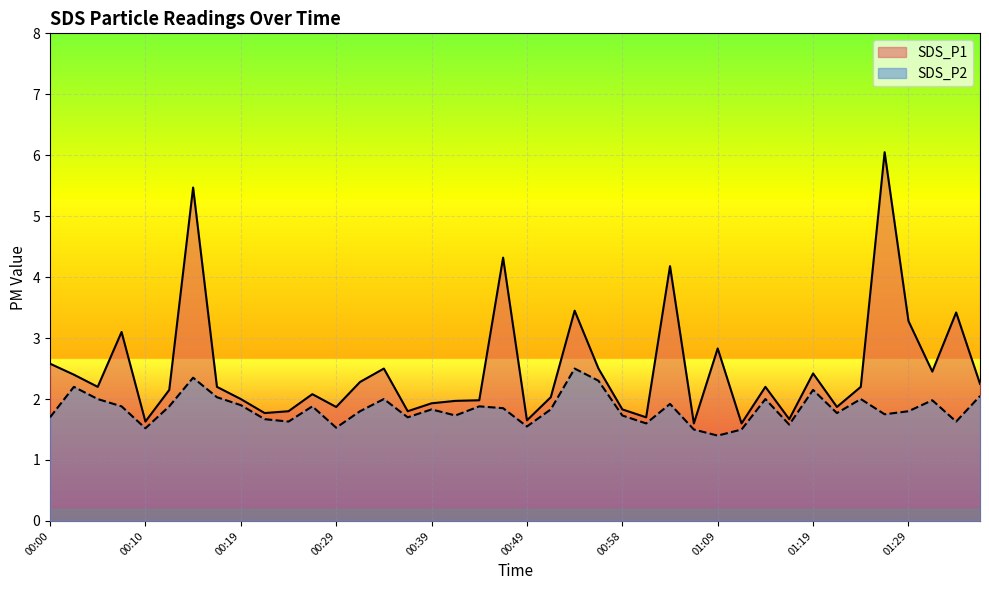

Between 00:29 and 00:34, which series saw the biggest shift?

SDS_P1